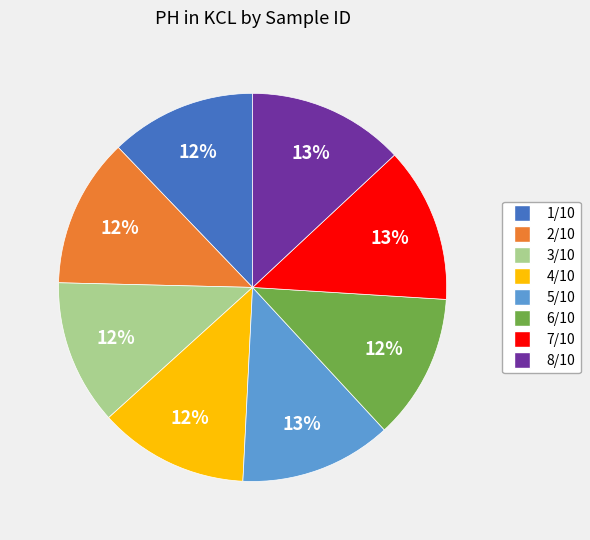

Is there a majority slice in this chart?

No